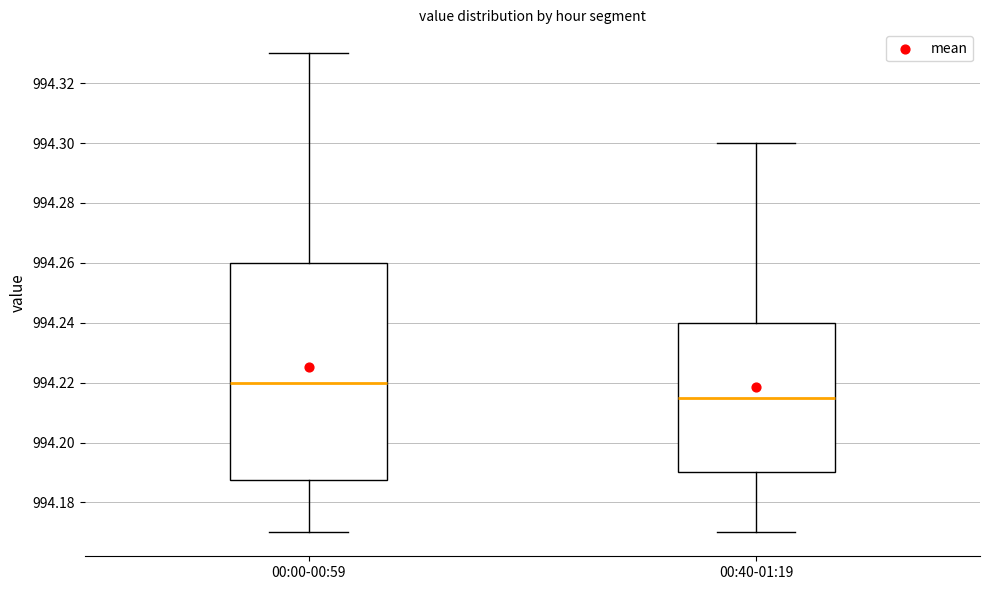

Reading left to right, transcribe this box plot: for each box, give where its median line is, the range the box spans, and where its two whiskers end, as read against the y-axis. The values are not printed on the chart, so give them approximately, as read against the axis.

00:00-00:59: median 994.220, box 994.188 to 994.260, whiskers 994.170 to 994.330
00:40-01:19: median 994.216, box 994.190 to 994.240, whiskers 994.170 to 994.300